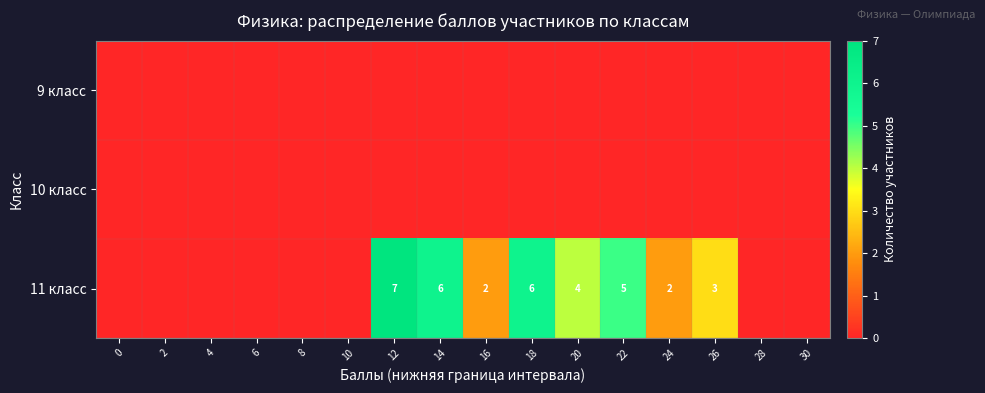

True or false: 11 класс has a value of 6 at 14.

True